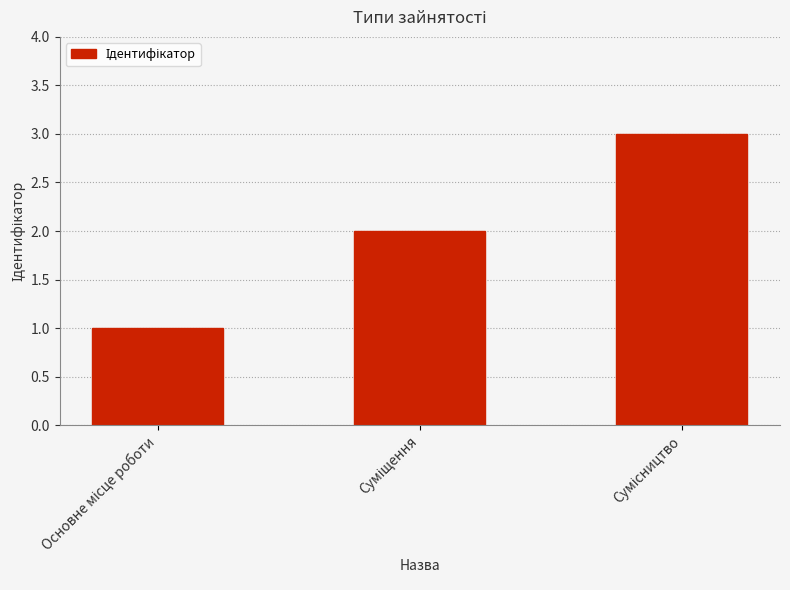

What is the maximum value shown in the chart?

3